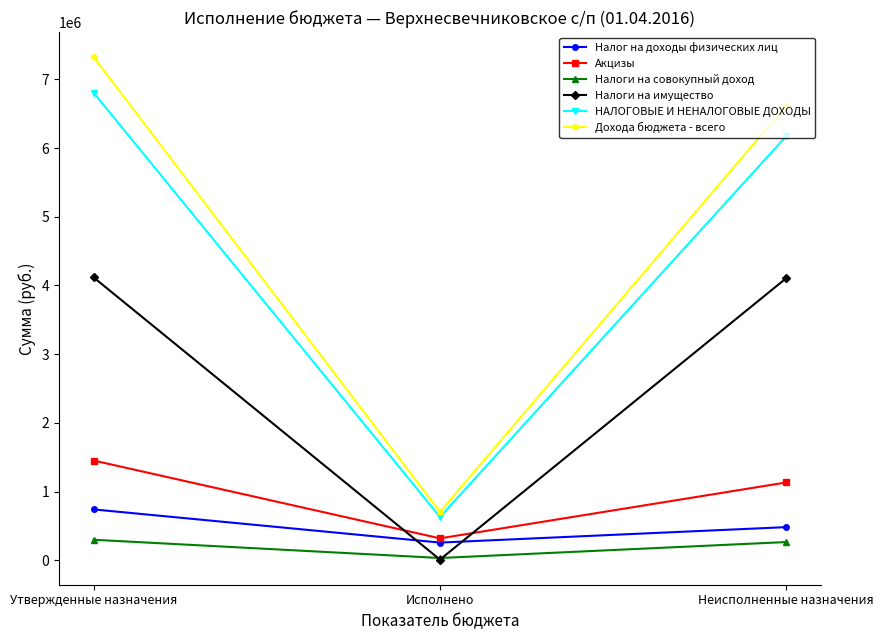

Is this an area chart (filled region under the line)?

No